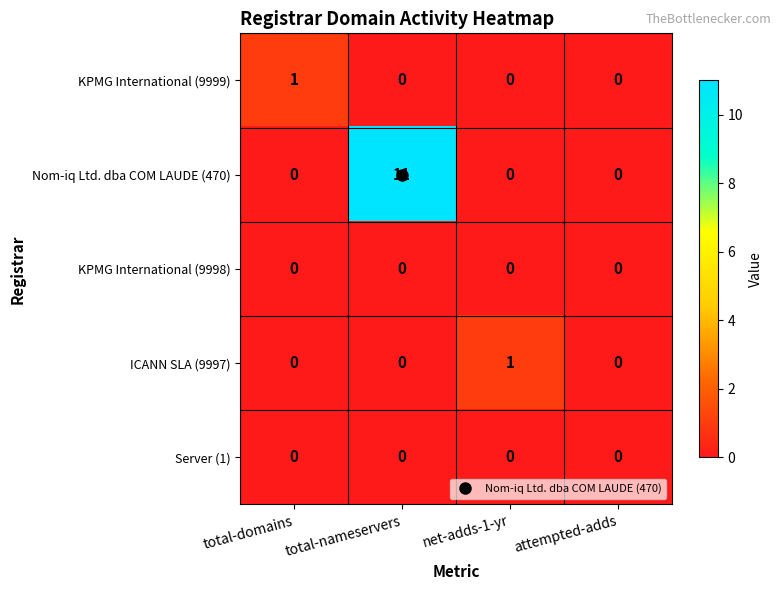

Between total-nameservers and attempted-adds, which series saw the biggest shift?

Nom-iq Ltd. dba COM LAUDE (470)